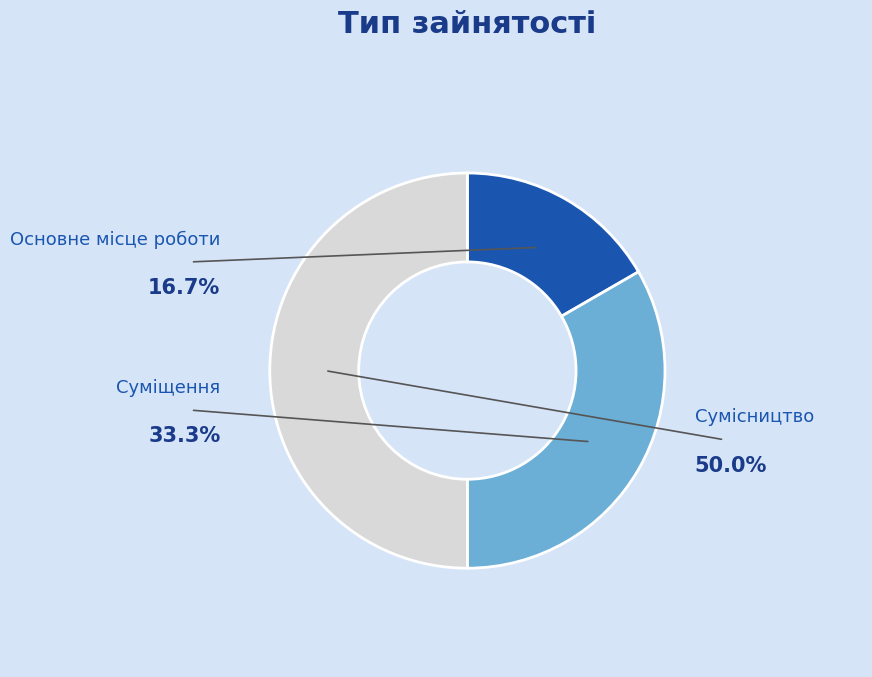

Does Сумісництво represent more than half of the total?

No